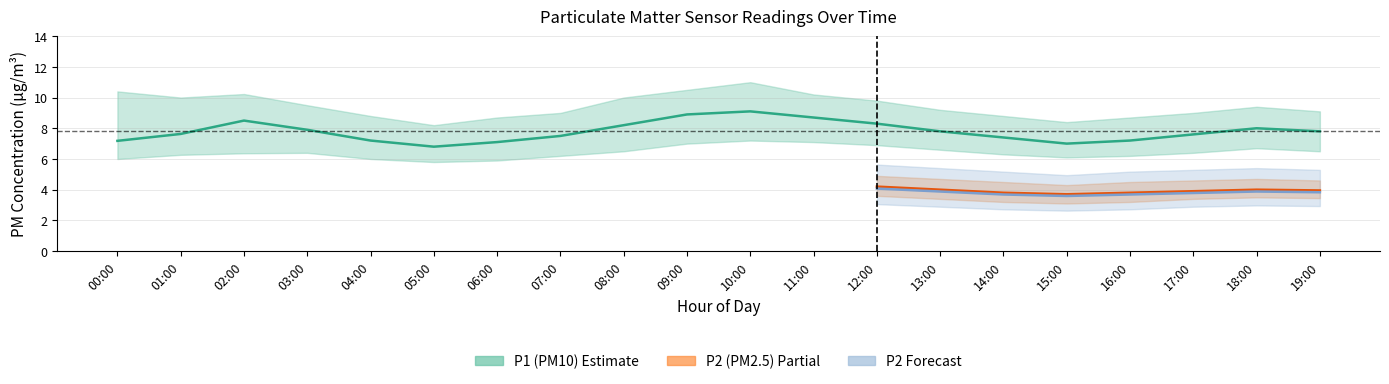

In P1, how many points are lower than both neighbors (excluding endpoints)?

2